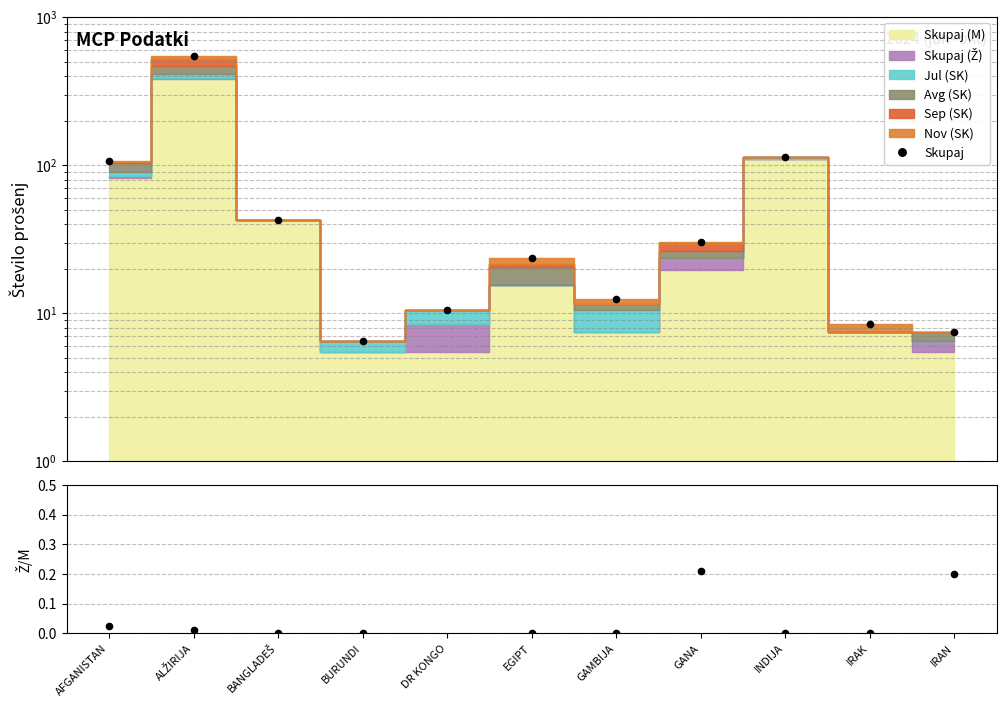

Rank the categories by Skupaj value from lowest to highest.

BURUNDI, IRAN, IRAK, DR KONGO, GAMBIJA, EGIPT, GANA, BANGLADEŠ, AFGANISTAN, INDIJA, ALŽIRIJA